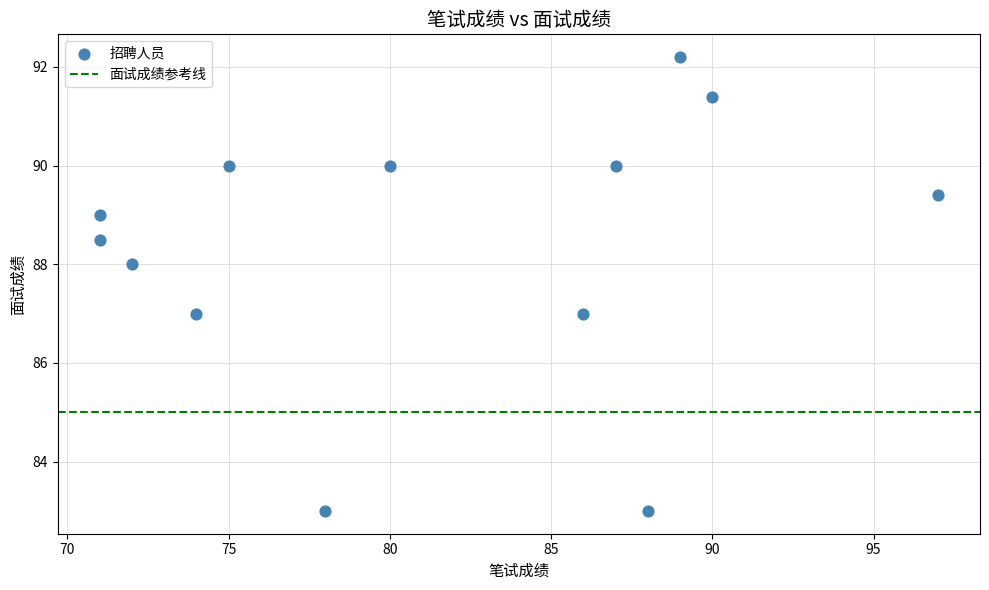

What is the range of Y values (max minus min)?

9.2